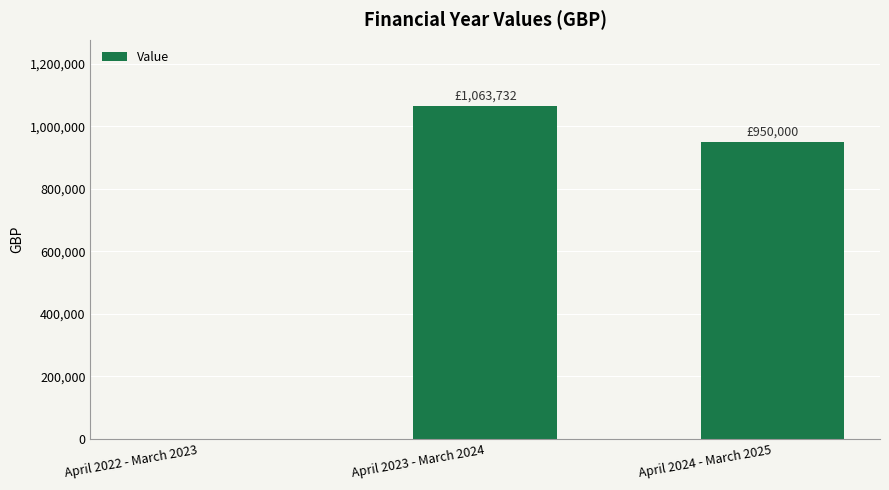

Reading right to left, what are all the values shown in this chart?

April 2024 - March 2025=950000	April 2023 - March 2024=1063732	April 2022 - March 2023=0